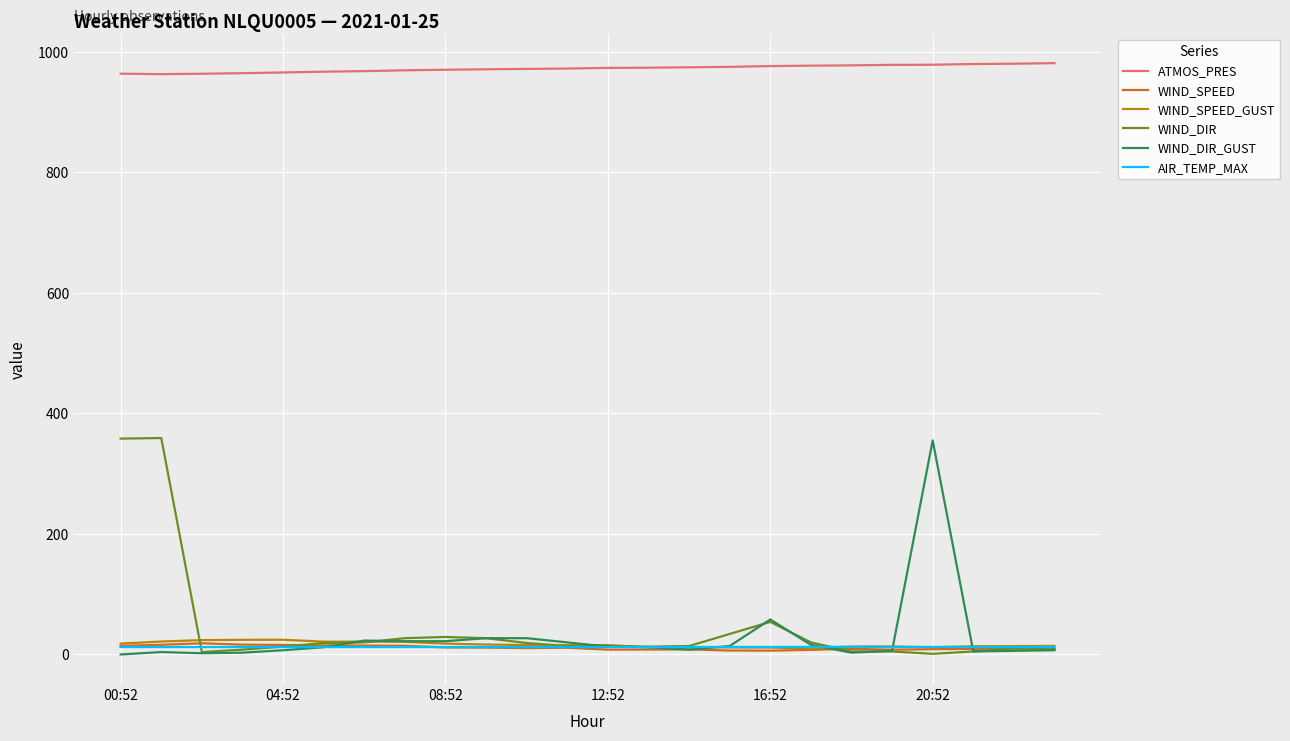

True or false: WIND_SPEED and WIND_SPEED_GUST cross at least once.

False